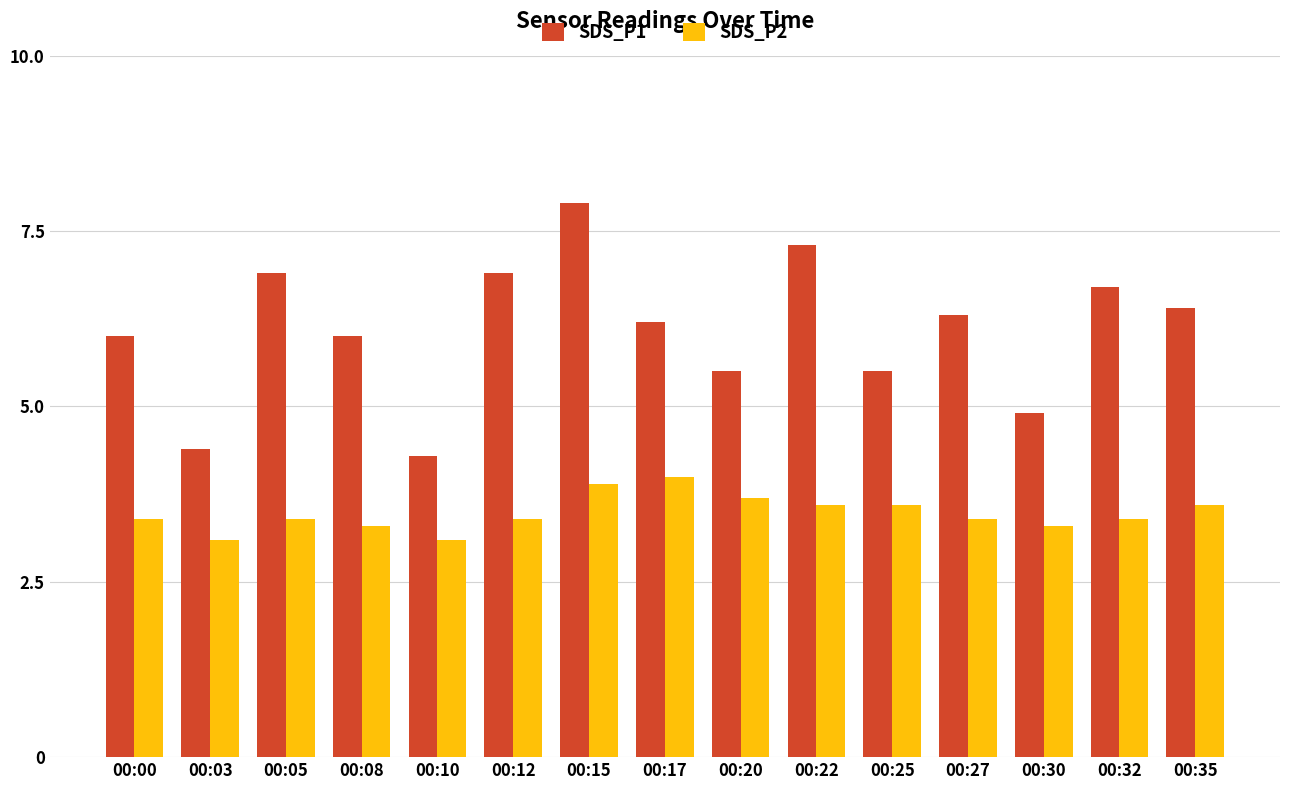

What is the lowest value of the SDS_P1 series?

4.3